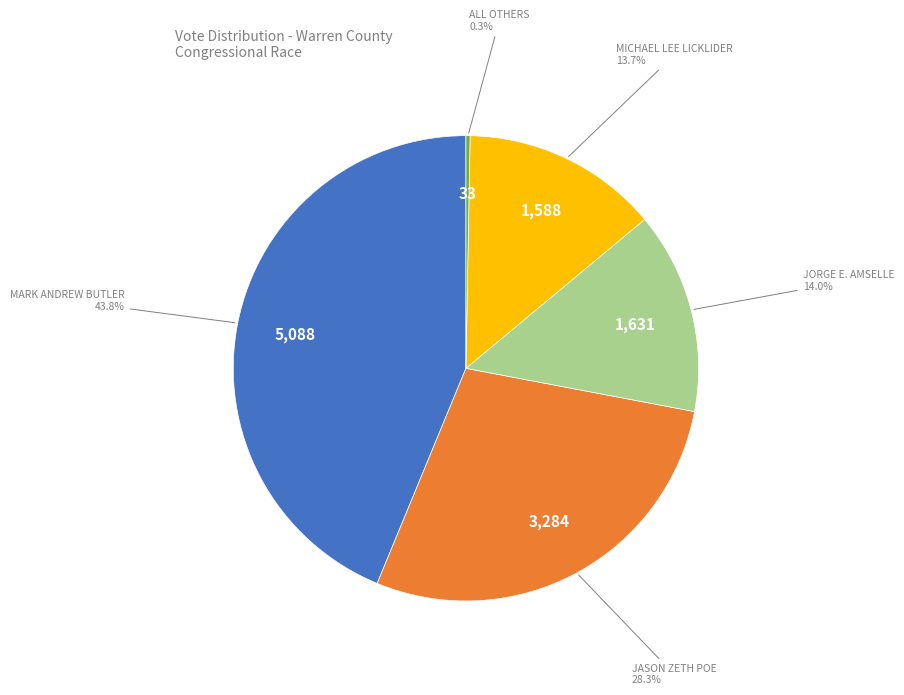

To the nearest percent, what is the average slice percentage?

20%